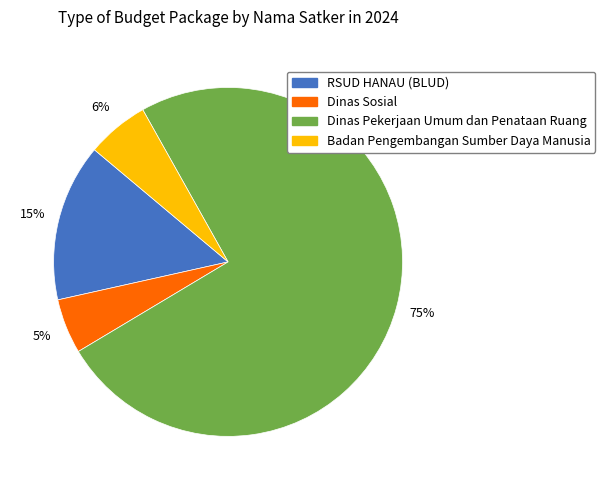

Is there a majority slice in this chart?

Yes